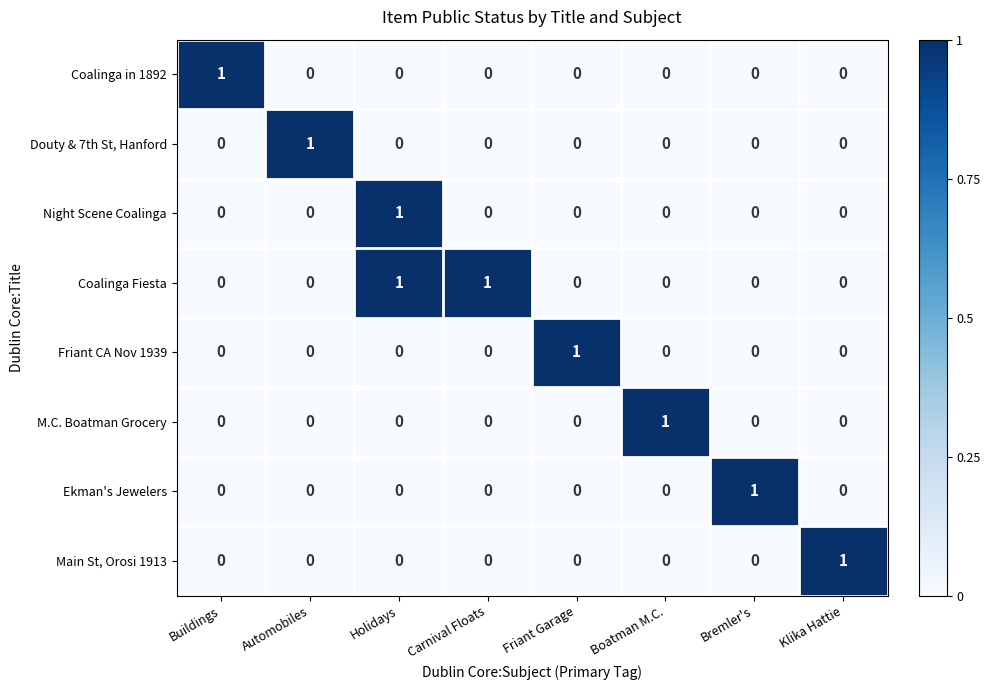

Which category has the highest value in the Douty & 7th St, Hanford series?

Automobiles